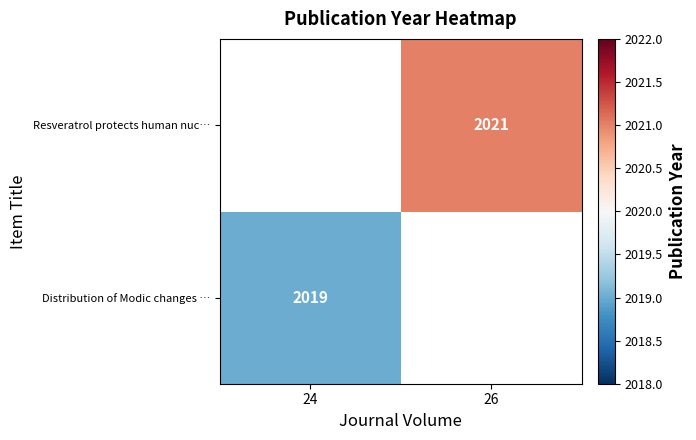

The value of Resveratrol protects human nuc… at 26 is 2942. True or false?

False